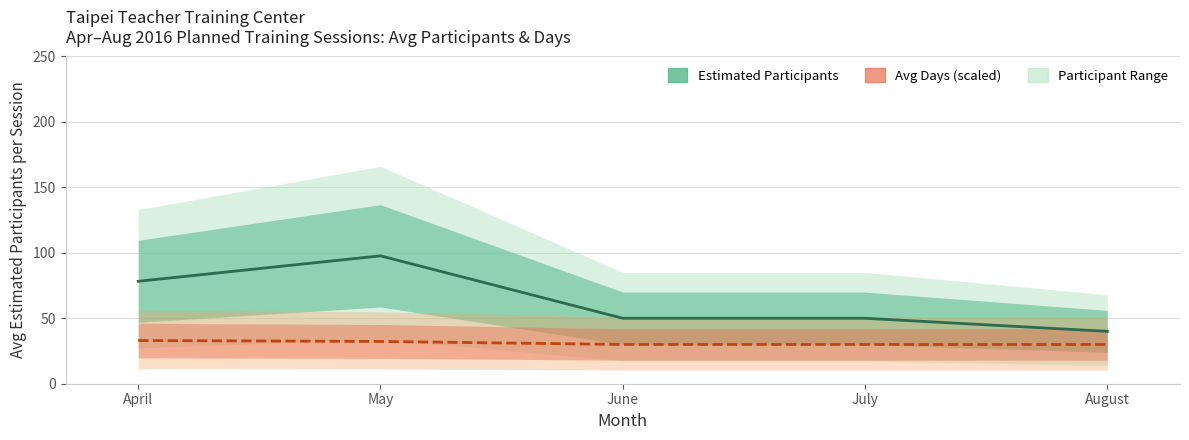

True or false: Estimated Participants (Avg per Session) and Avg Days per Session (×30 scaled) cross at least once.

False